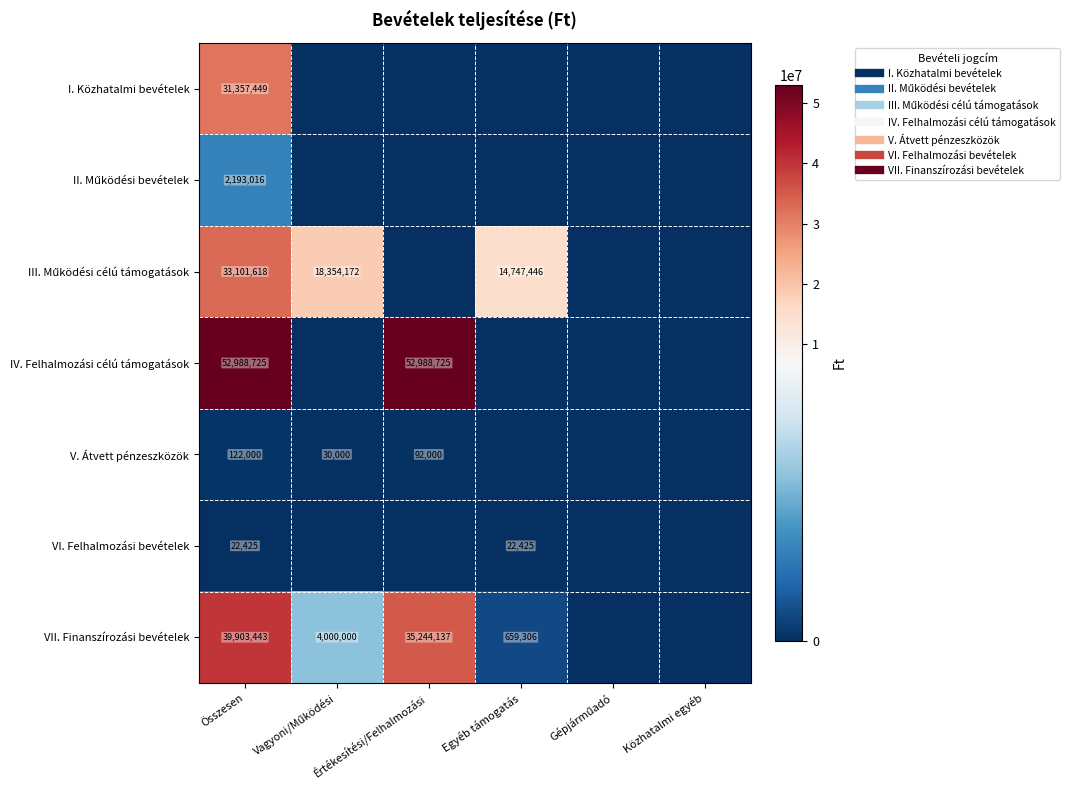

What is the average value of the III. Működési célú támogatások series?

11033873